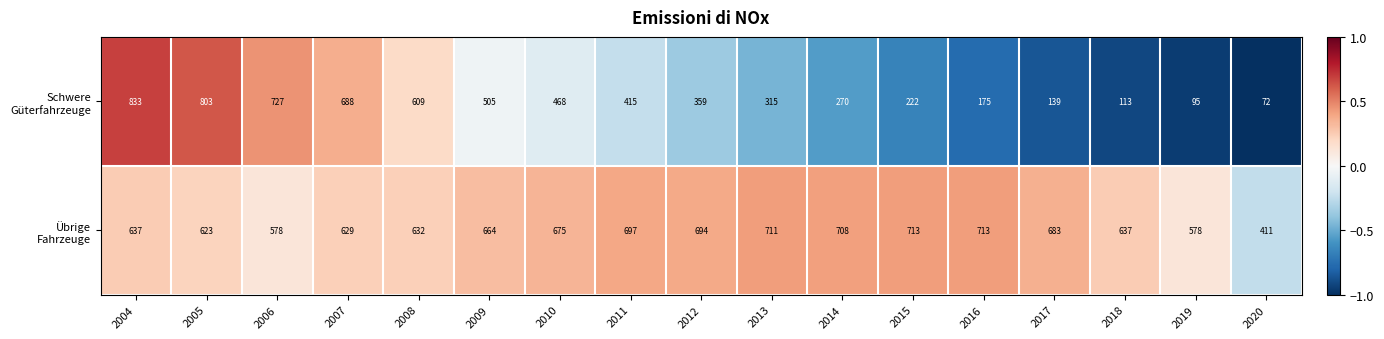

What is the spread (max minus min) of values at 2013?

396